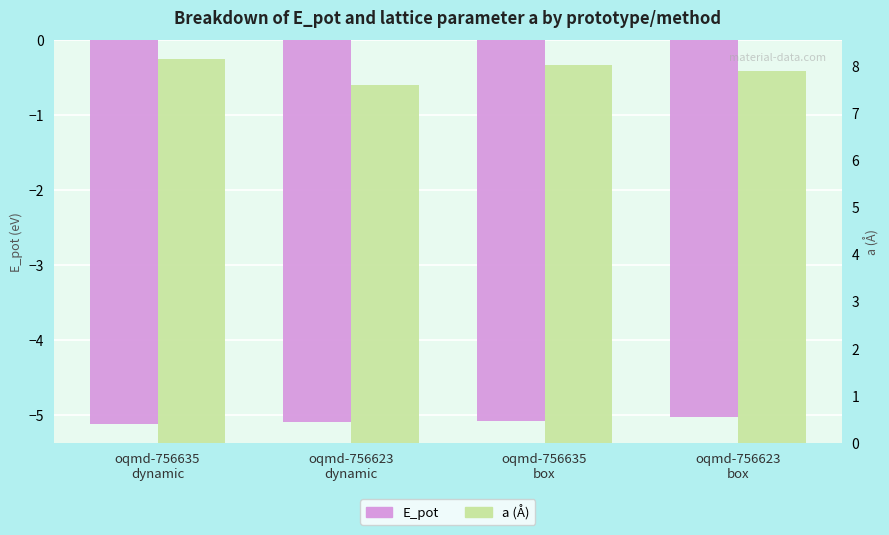

How many data points in a (Å) are above 8?

2